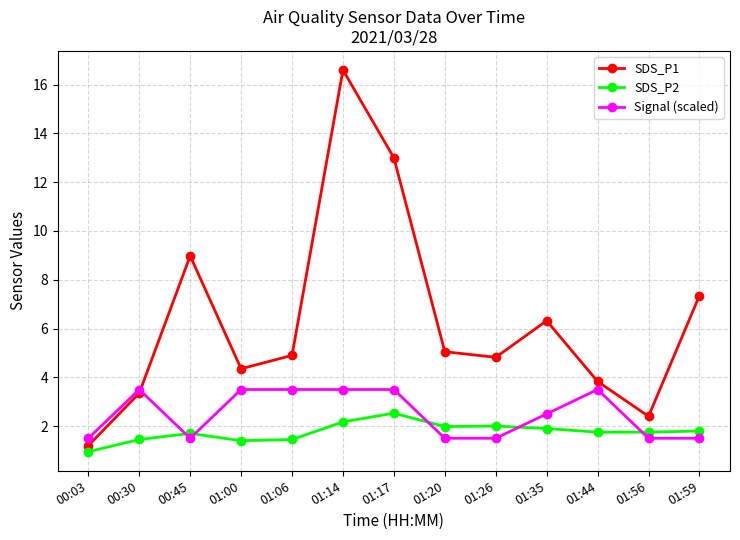

What is the difference between the maximum and minimum values in the SDS_P1 series?

15.4